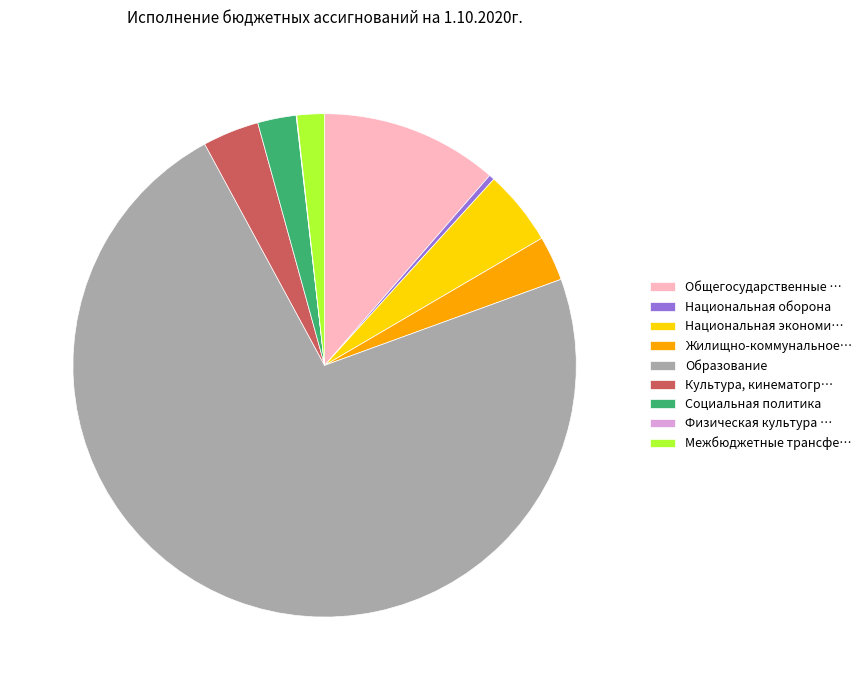

Does any single category account for the majority?

Yes